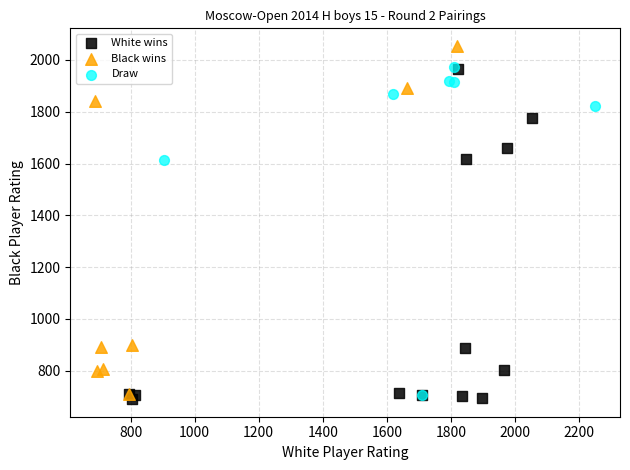

Which series contains the highest Y value?

Black wins